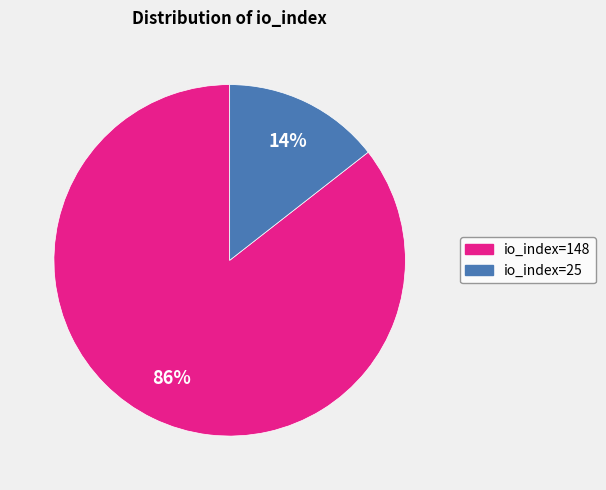

Which slice represents more than half of the pie?

io_index=148